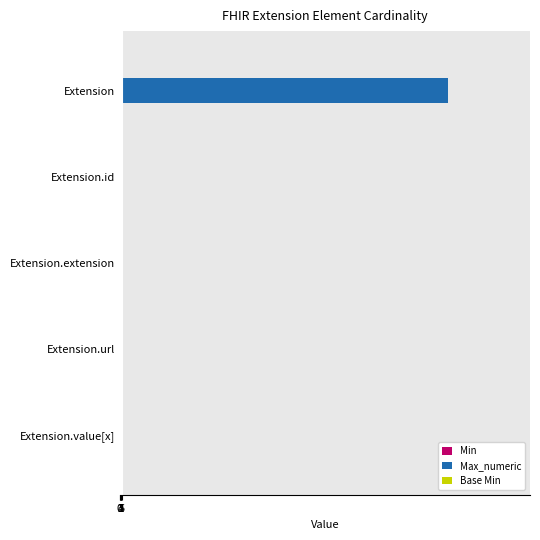

Which series has the largest total across all categories?

Max_numeric